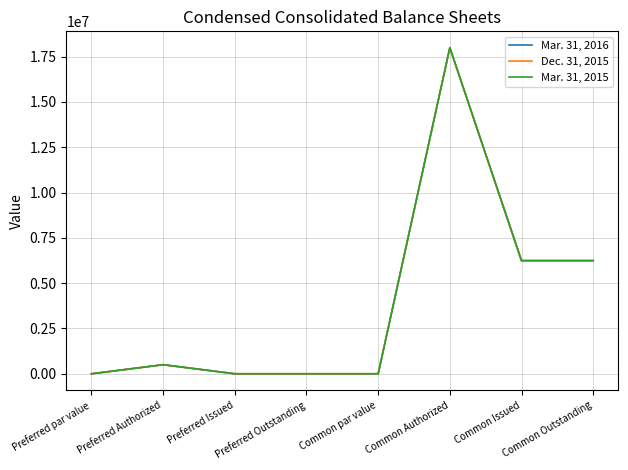

At how many categories does at least one series exceed 16005819?

1